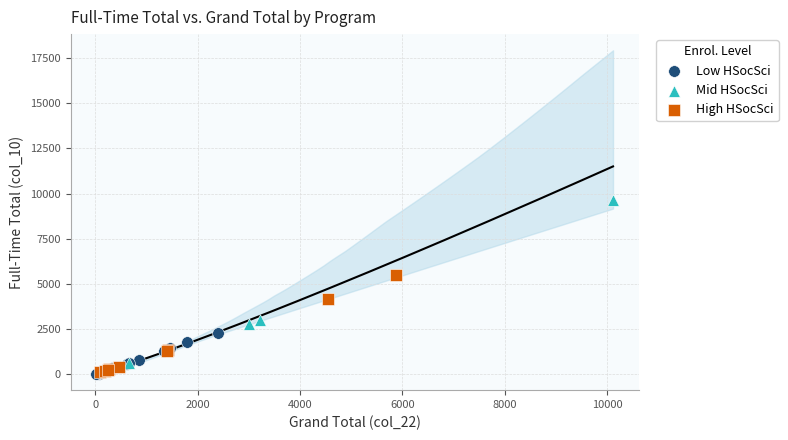

Which series has the widest spread of Y values?

Mid HSocSci